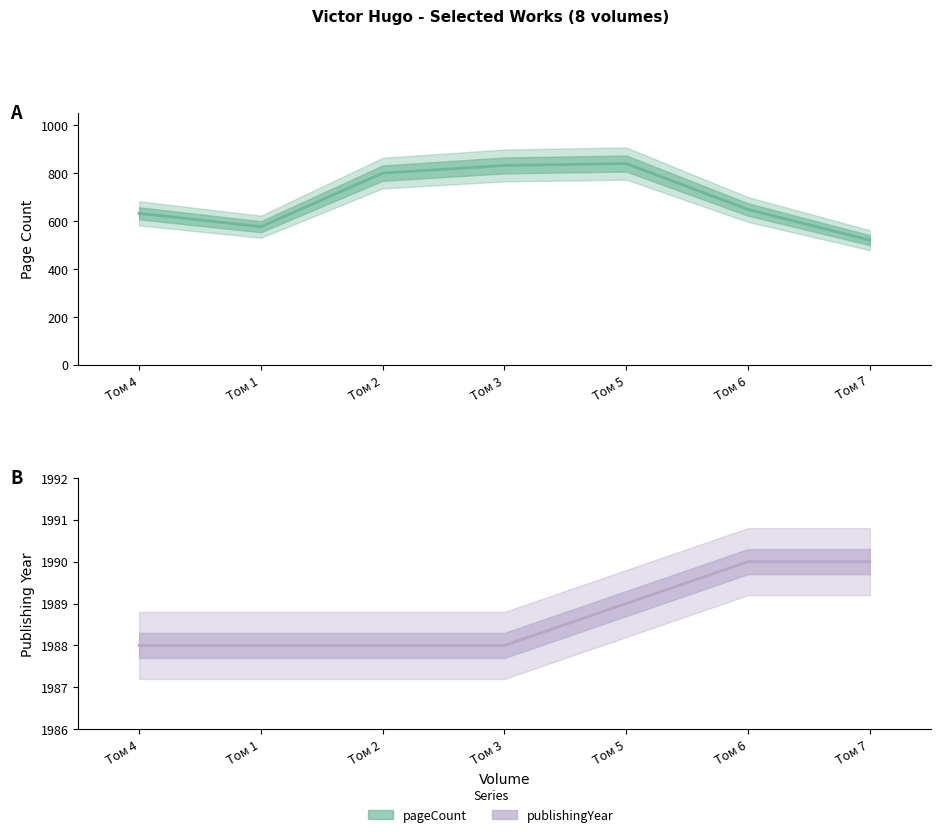

List the labels in order of publishingYear value, largest first.

Том 6, Том 7, Том 5, Том 4, Том 1, Том 2, Том 3